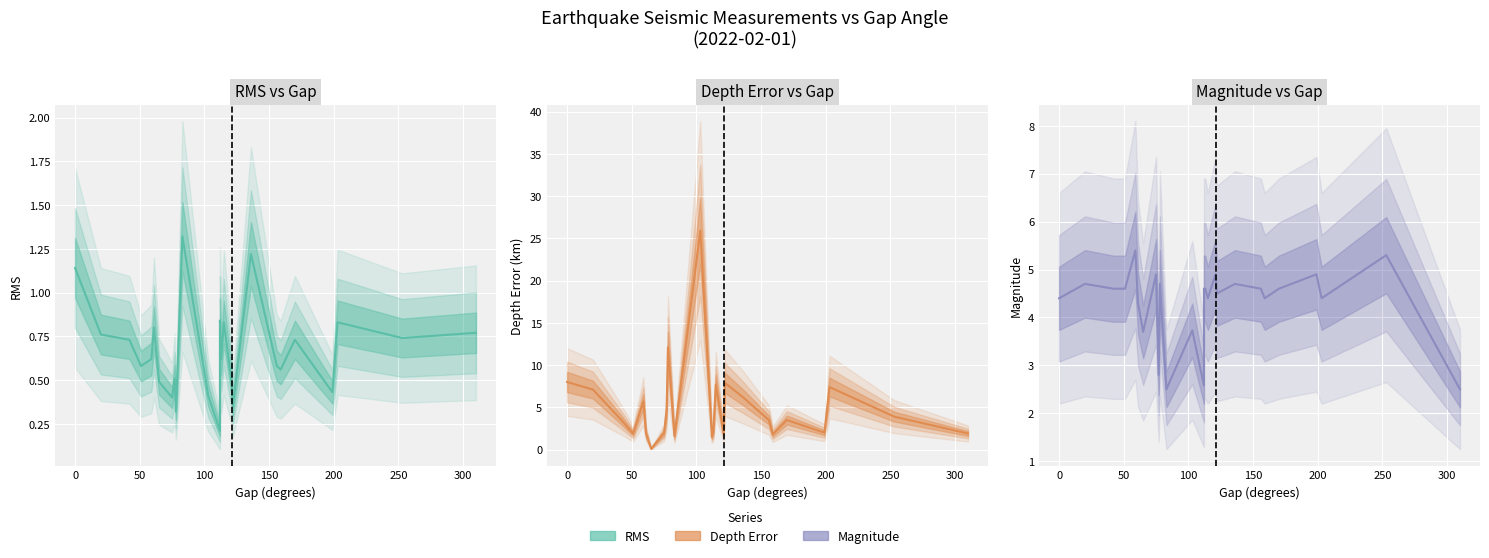

True or false: rms has more than 1 interior local peaks.

True